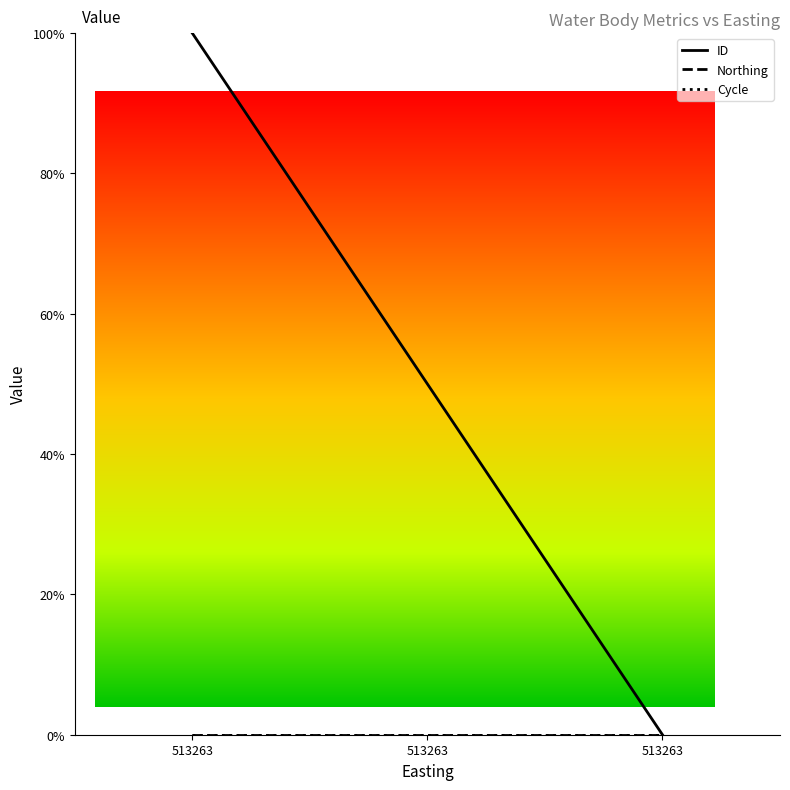

Between 513263 and 513263, which is larger?

513263